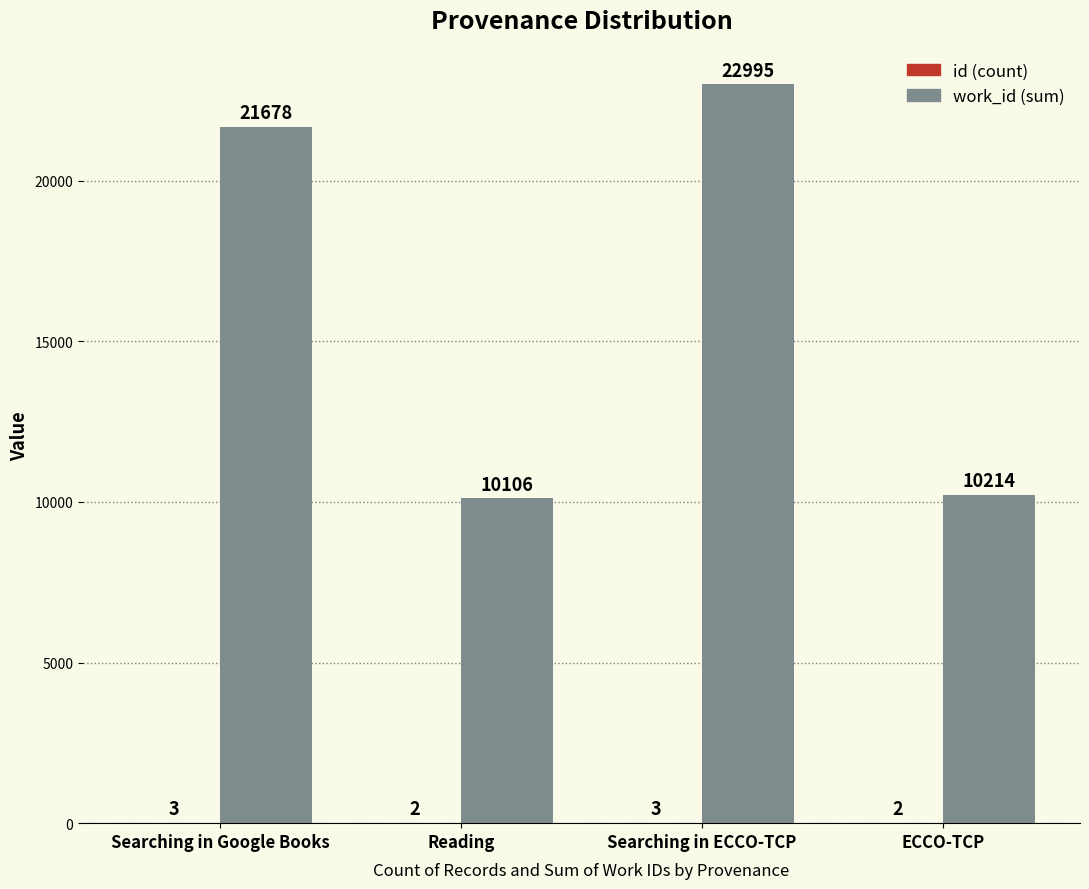

At which category is the sum across all series the highest?

Searching in ECCO-TCP